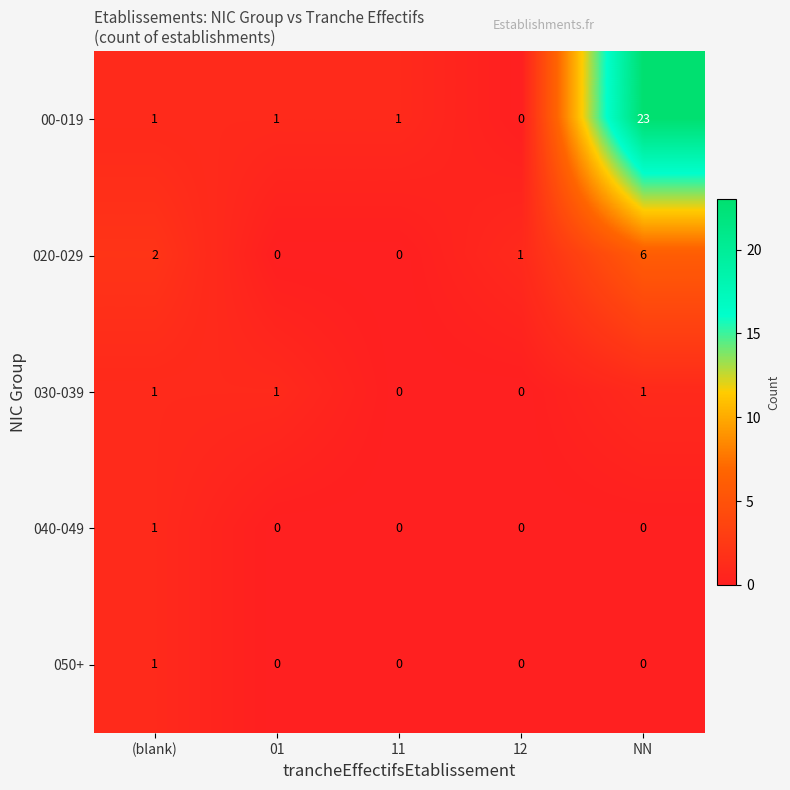

At which category is the sum across all series the highest?

NN